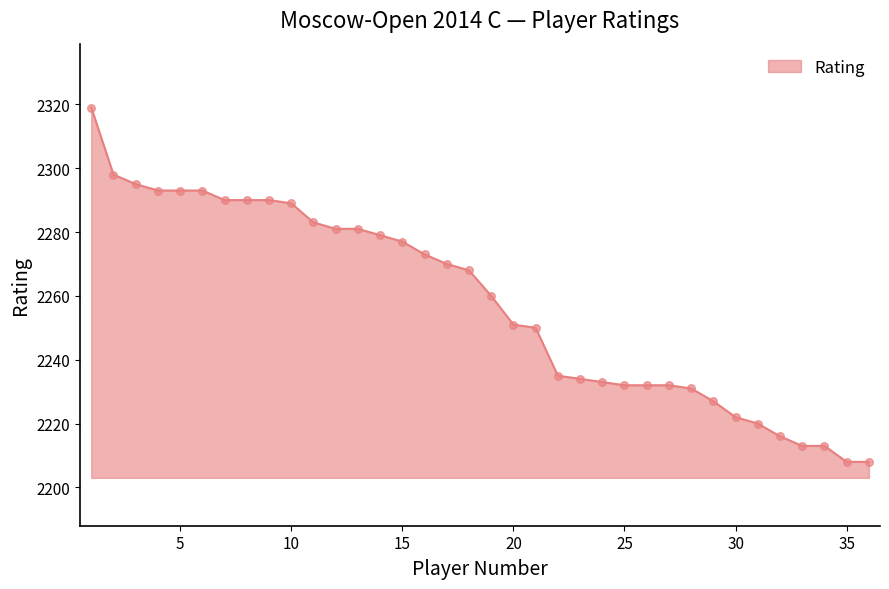

What is the greatest value displayed?

2319